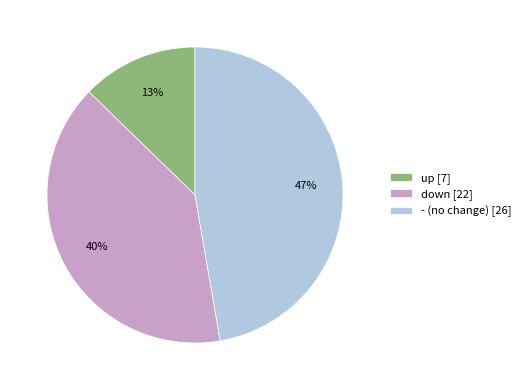

What percentage is the up slice, to the nearest percent?

13%